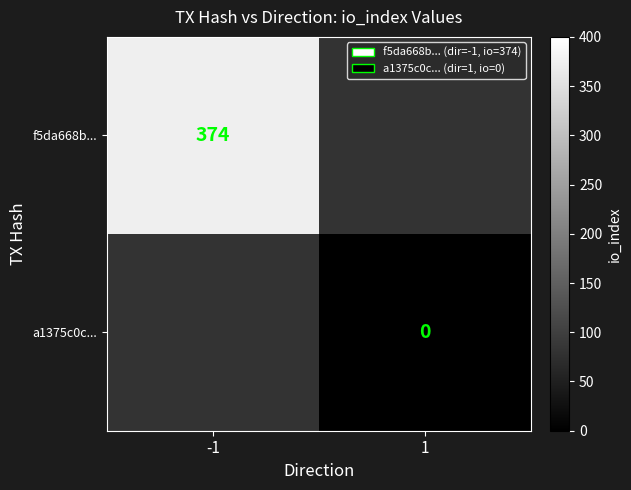

At how many categories does at least one series exceed 190?

1